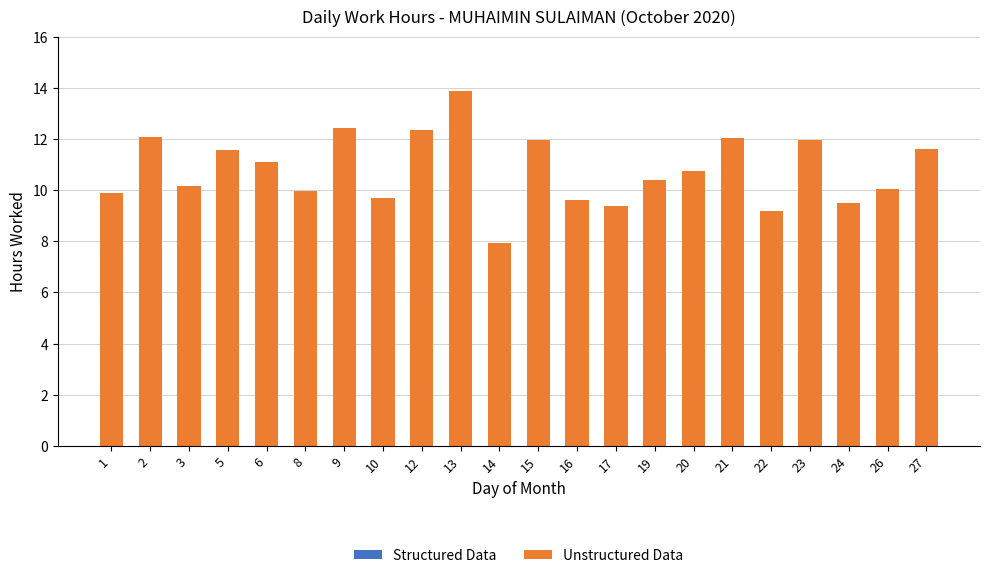

Which category has the highest value across all series?

13